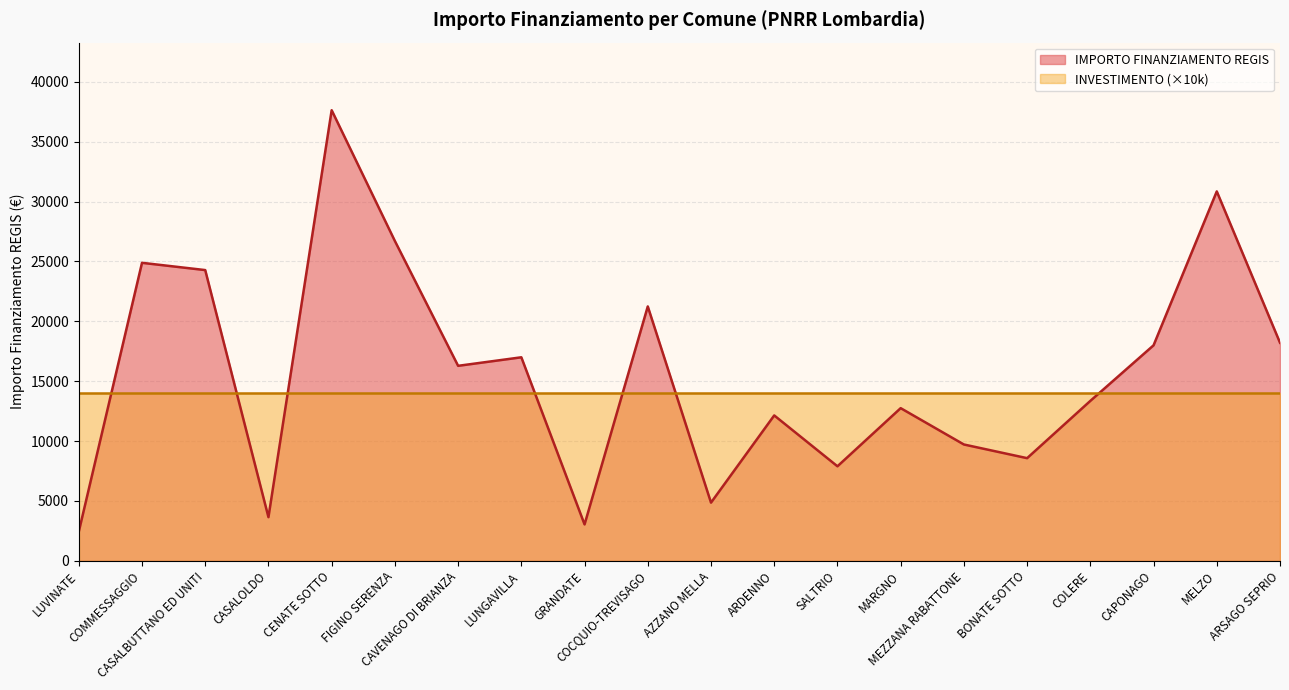

How many points are lower than both their immediate neighbors (excluding endpoints)?

6